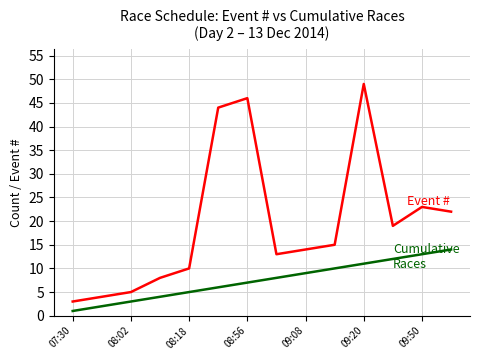

What is the maximum value shown in the chart?

49